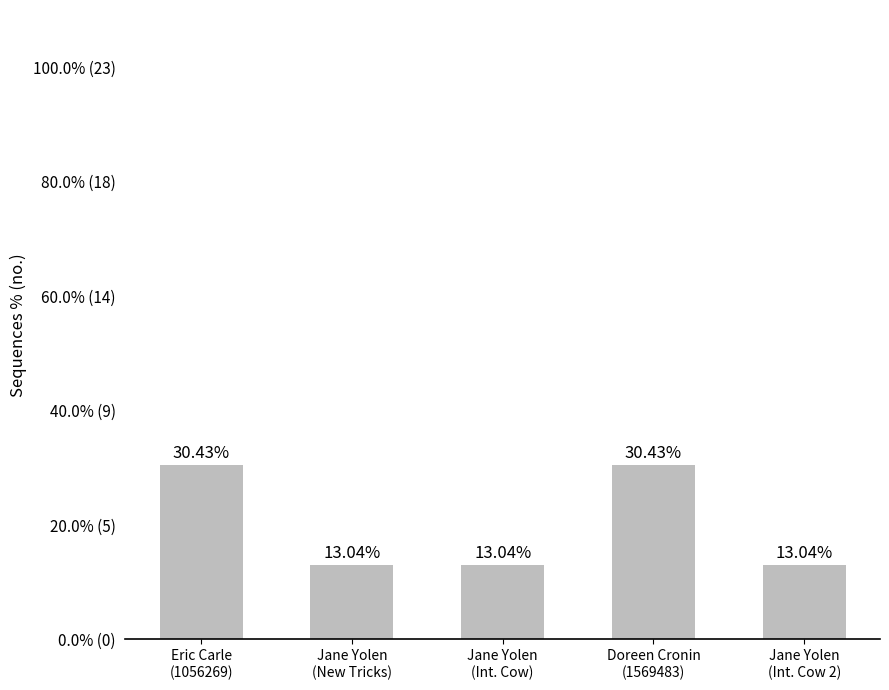

Does the chart contain any negative values?

No